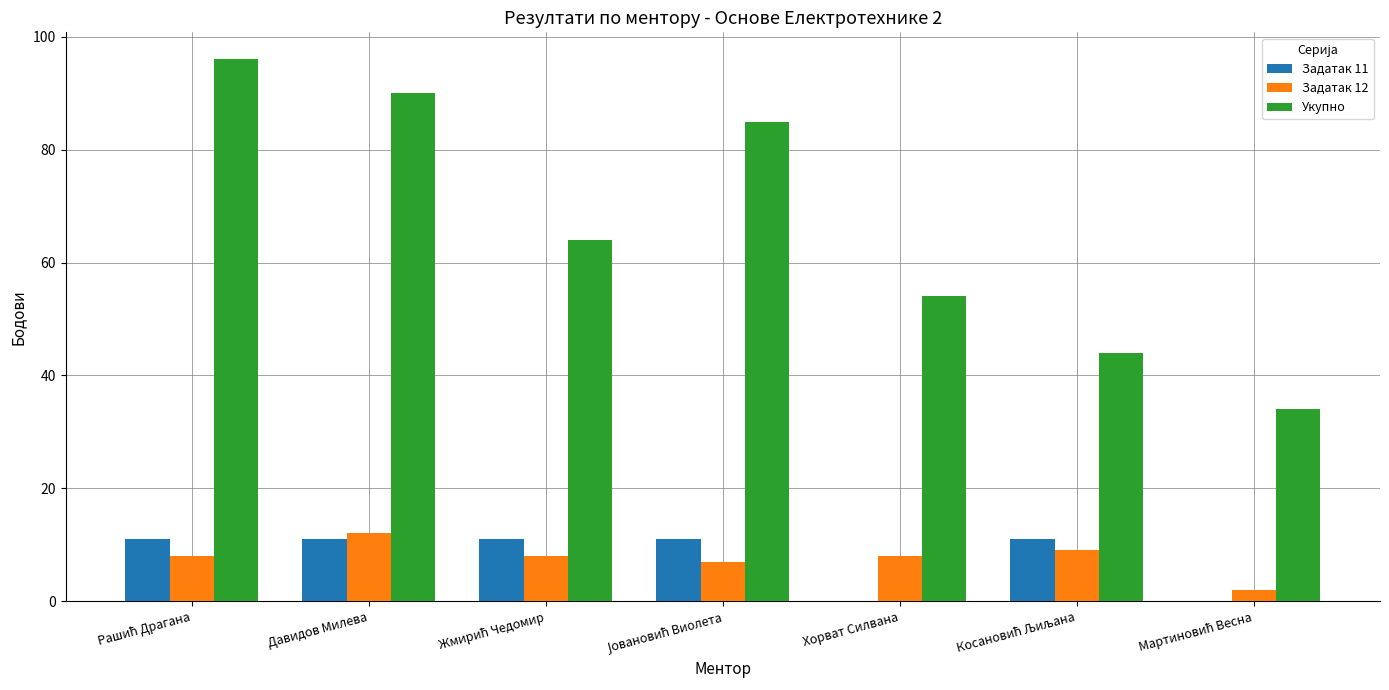

Reading left to right, list all the values displayed in this chart.

Задатак 11: 11	11	11	11	0	11	0
Задатак 12: 8	12	8	7	8	9	2
Укупно: 96	90	64	85	54	44	34